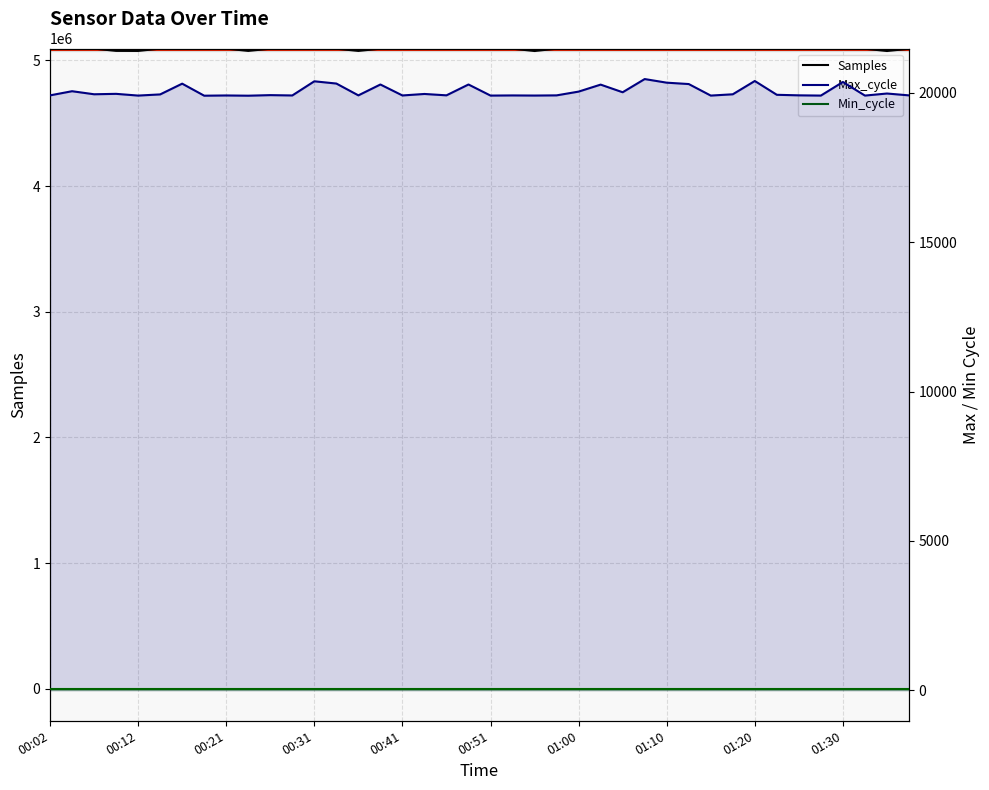

Where does the Samples series first go above 5093818?

00:02